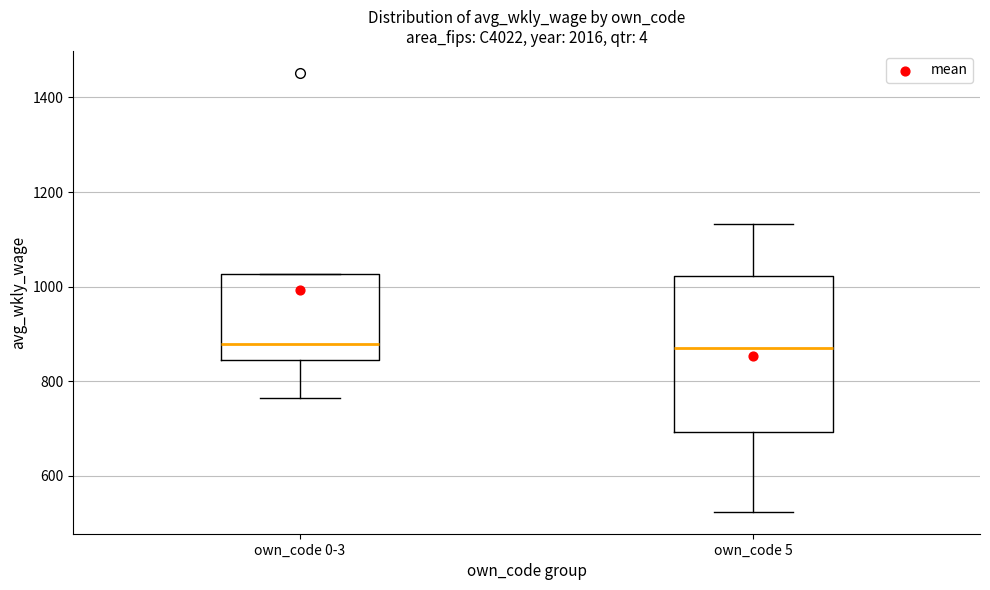

Reading left to right, read every box against the y-axis: the position of its median line, the range the box covers, and the ends of its whiskers. The values are not printed on the chart, so give them approximately, as read against the axis.

own_code 0-3: median 880, box 840 to 1020, whiskers 760 to 1020
own_code 5: median 880, box 700 to 1020, whiskers 520 to 1140